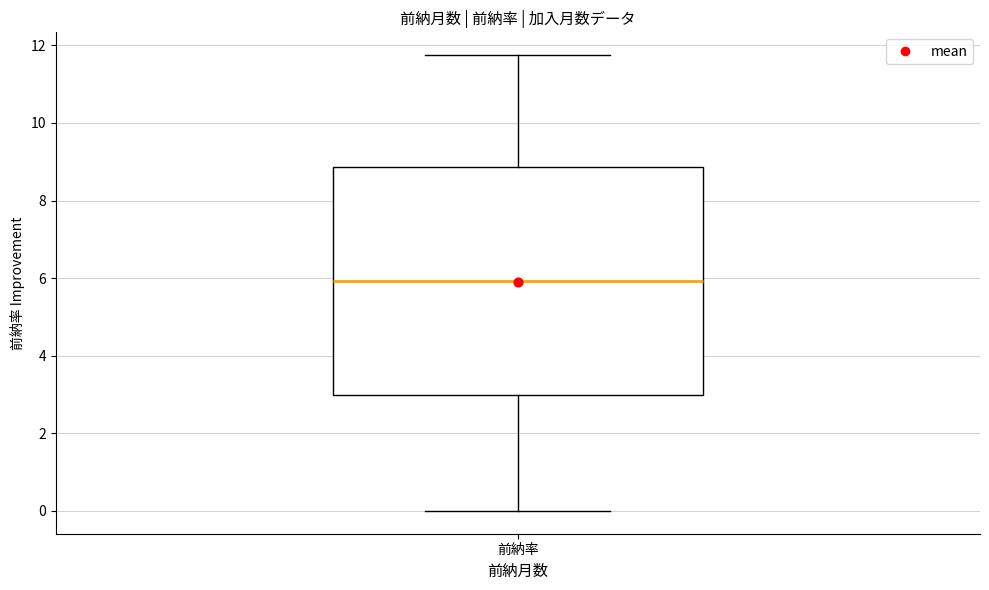

Where does the median line of the box for 前納率 sit on the y-axis? The values are not printed on the chart, so give them approximately, as read against the axis.

6.0